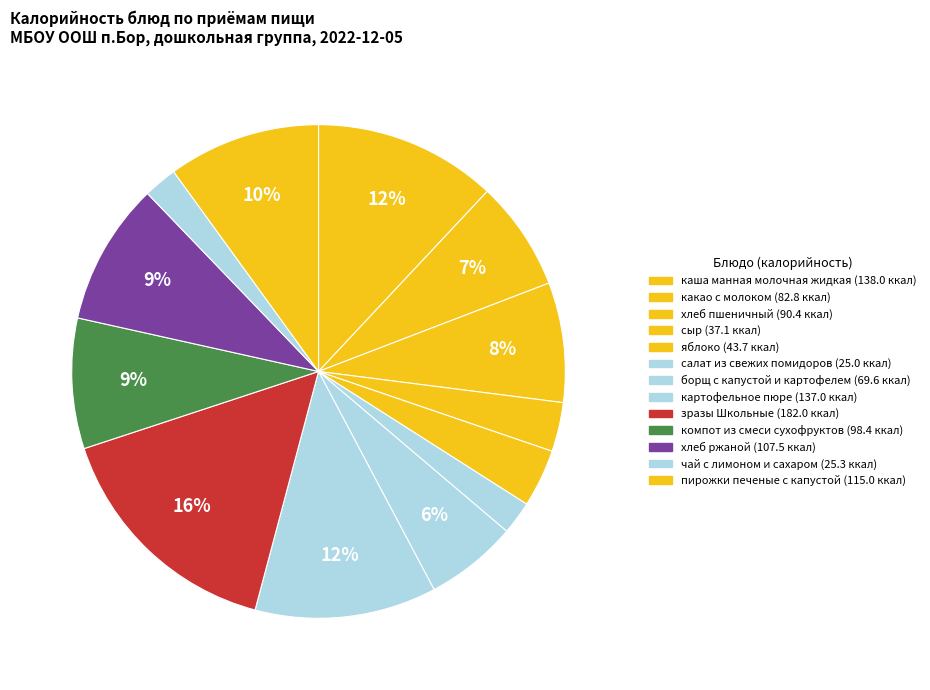

True or false: хлеб ржаной accounts for 19% of the total.

False